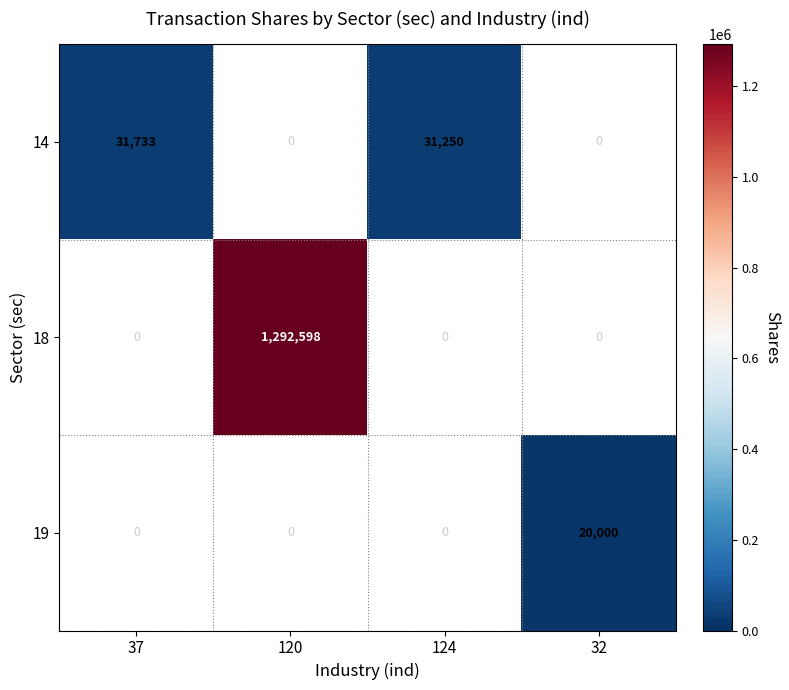

Is the value of 14 at 37 greater than the value of 18 at 120?

No